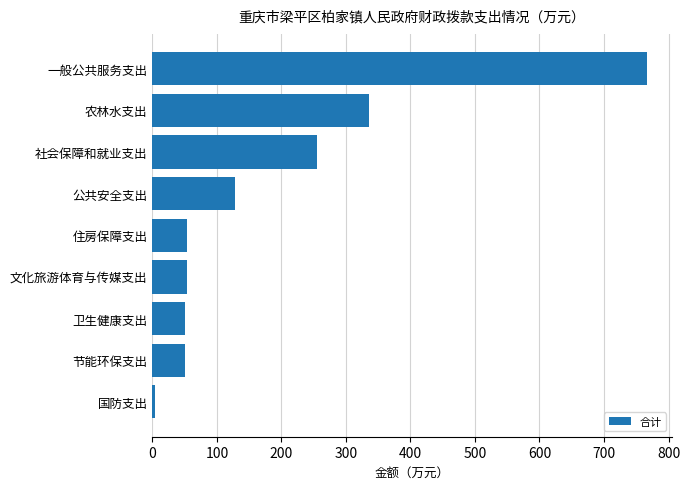

What is the greatest value displayed?

766.9